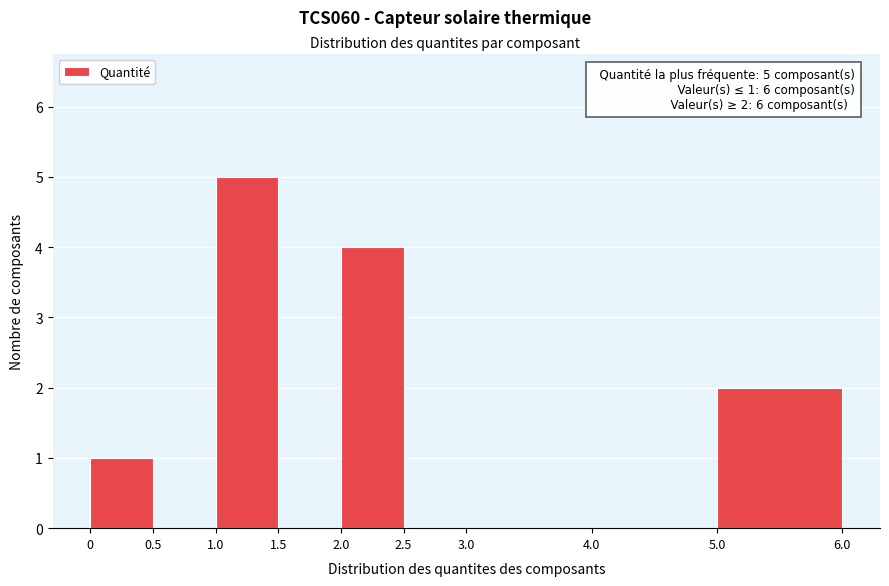

Which range on the x-axis has the tallest bar?

1.0 to 1.5